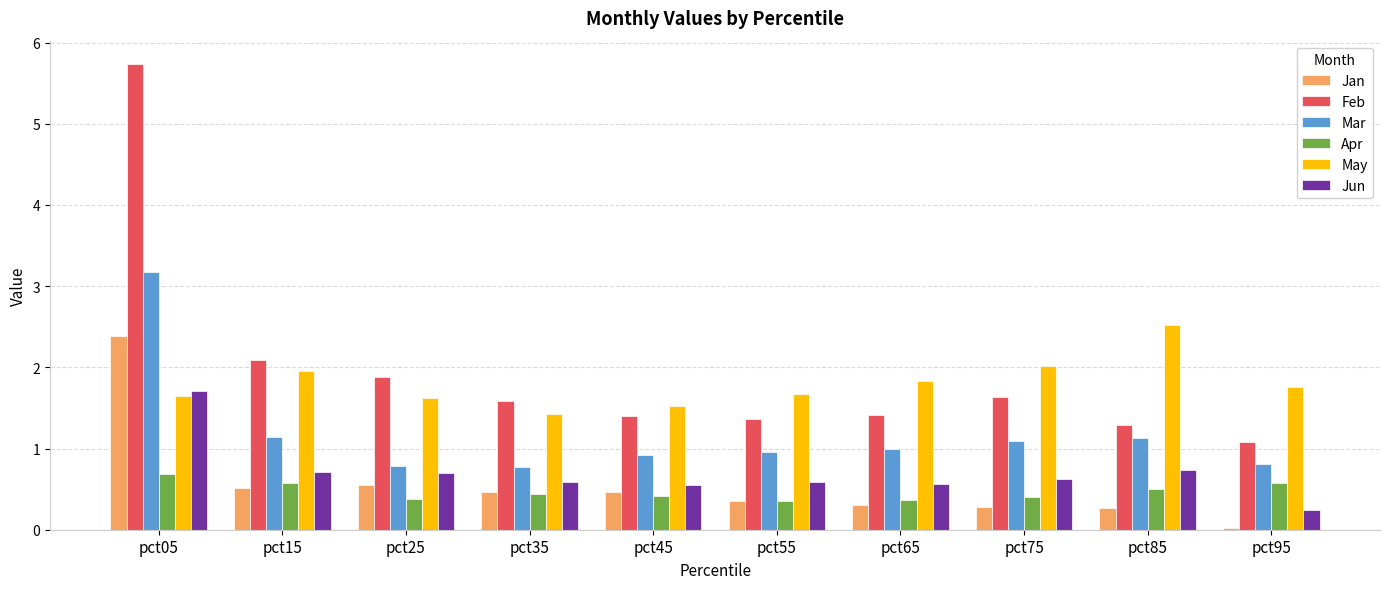

Which series has the largest range (max minus min)?

Feb